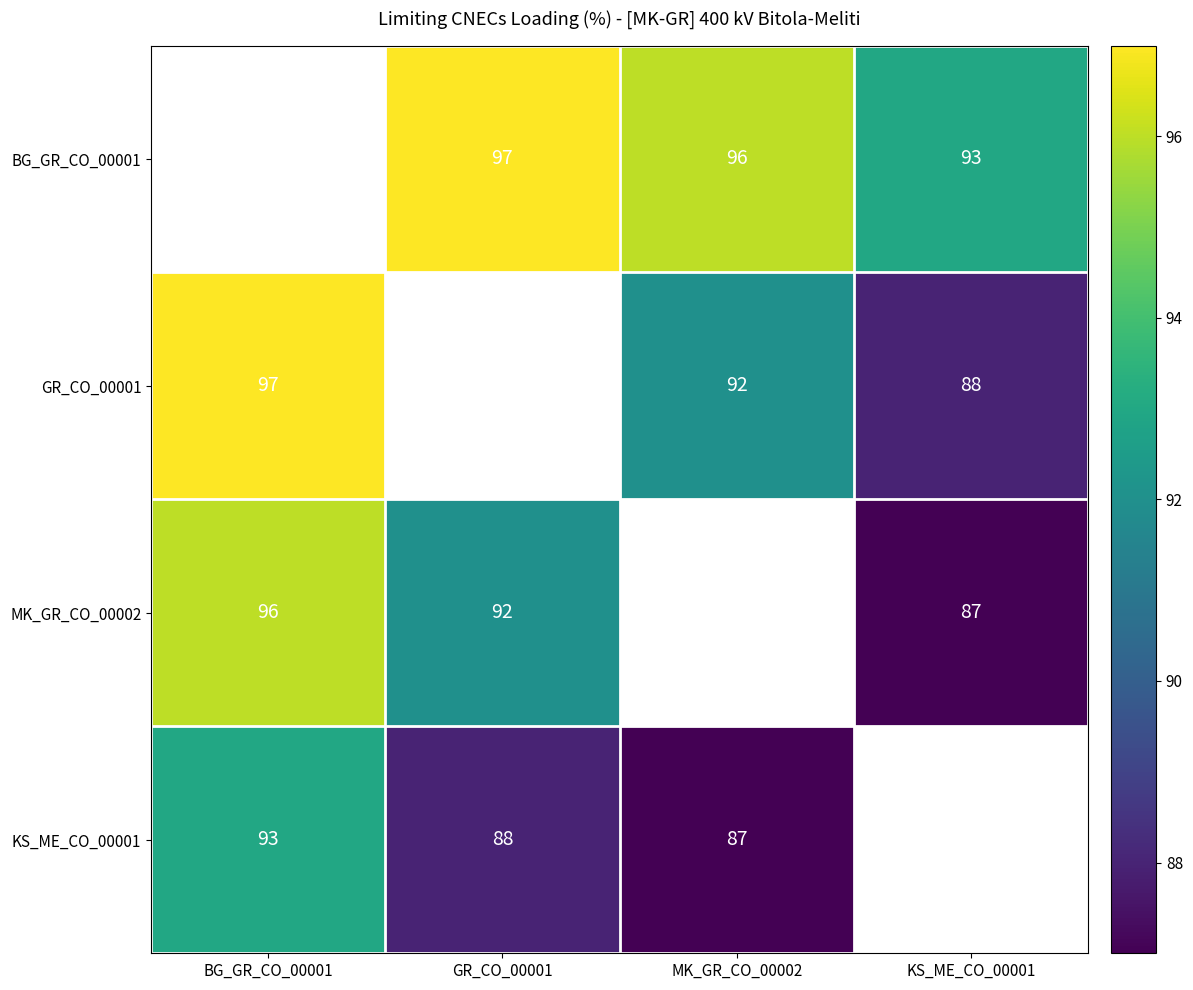

What is the difference between the KS_ME_CO_00001 values at BG_GR_CO_00001 and MK_GR_CO_00002?

6